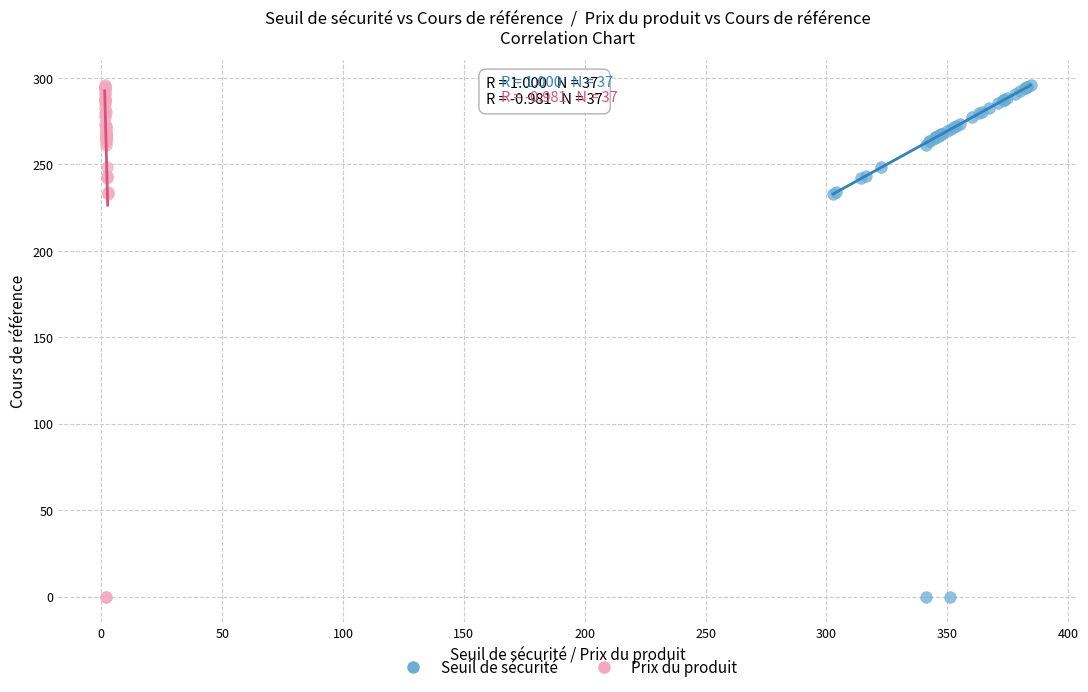

What are all the series names shown in the legend?

Seuil de sécurité, Prix du produit